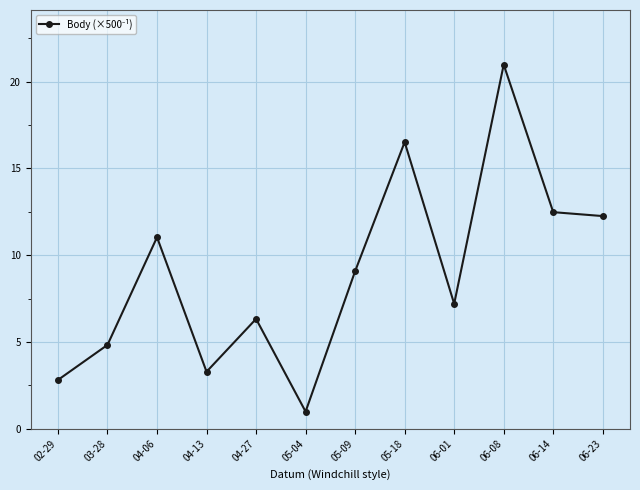

Reading right to left, transcribe all the data shown in this chart.

06-23=12.3	06-14=12.5	06-08=21.0	06-01=7.2	05-18=16.5	05-09=9.1	05-04=1.0	04-27=6.3	04-13=3.3	04-06=11.0	03-28=4.8	02-29=2.8